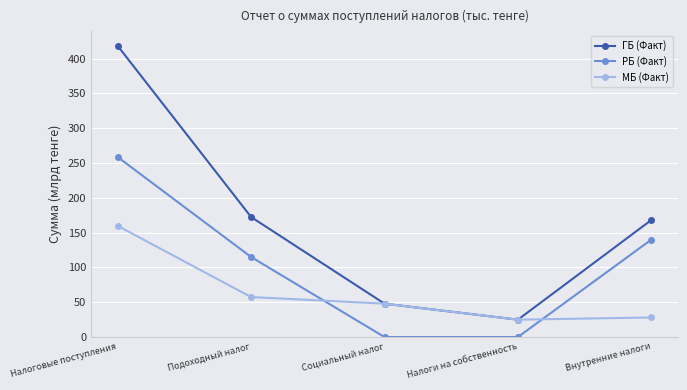

What is the spread (max minus min) of values at Подоходный налог?

114.9